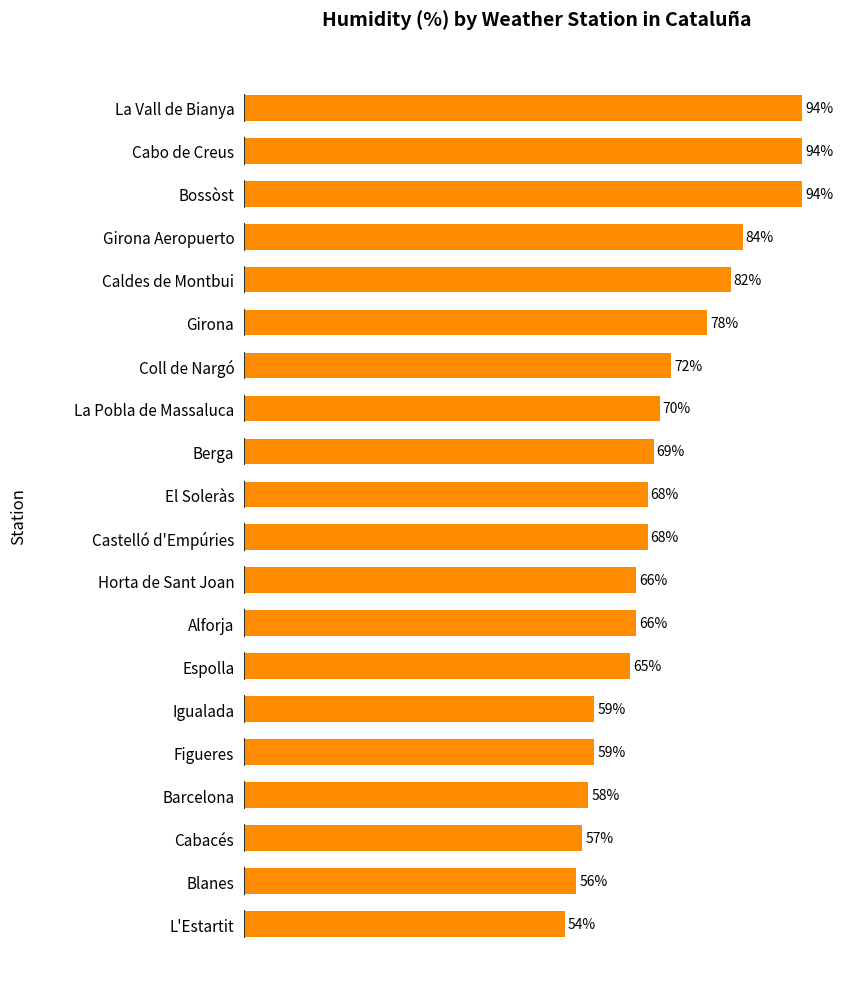

Which label corresponds to the smallest value in the chart?

L'Estartit